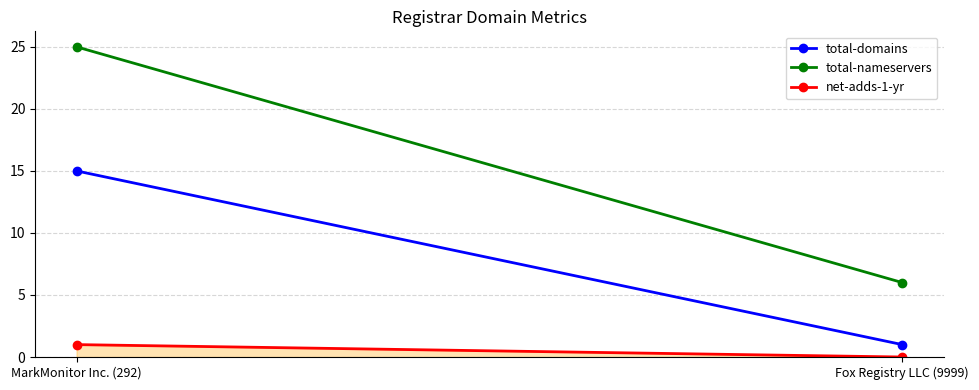

What is the difference between the maximum and minimum values in the net-adds-1-yr series?

1